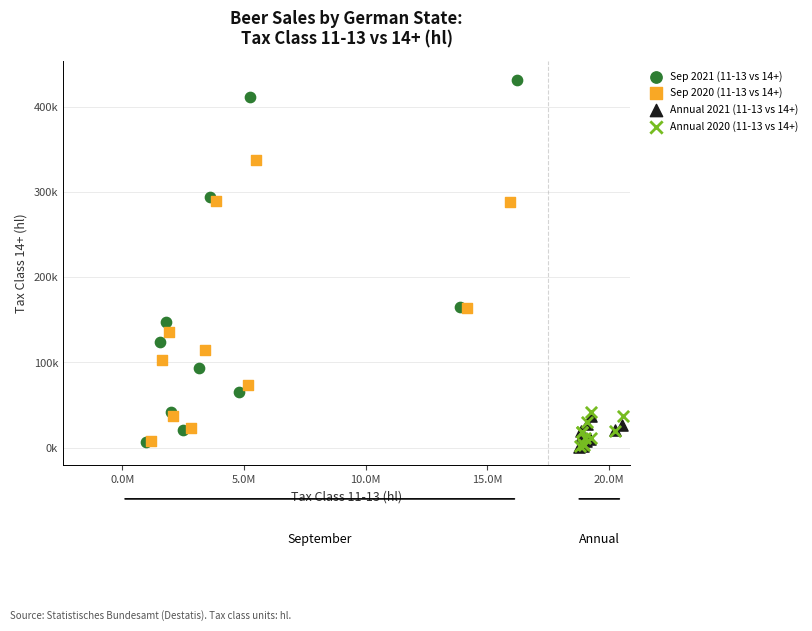

Which series has the largest Y range (max minus min)?

Sep 2021 (11-13 vs 14+)